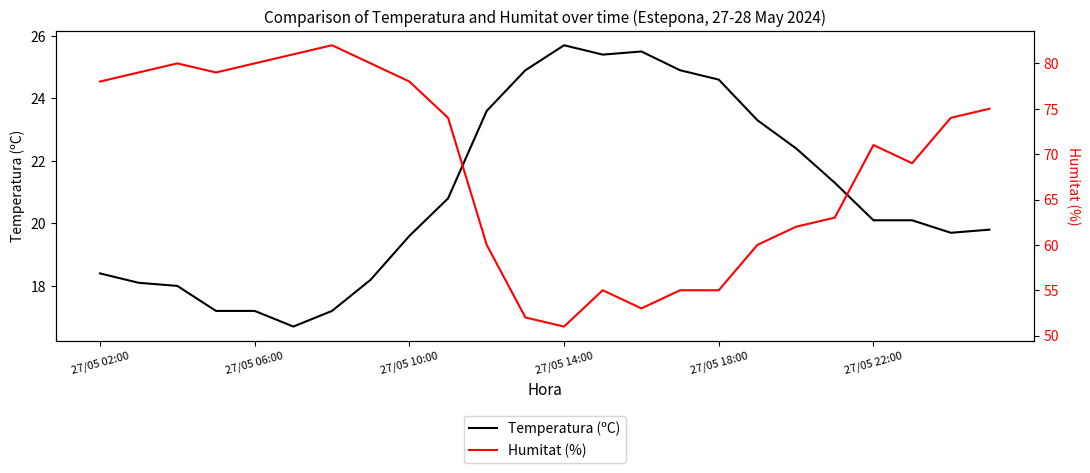

Is it true that Temperatura (ºC) equals 24.6 at 27/05 18:00?

True